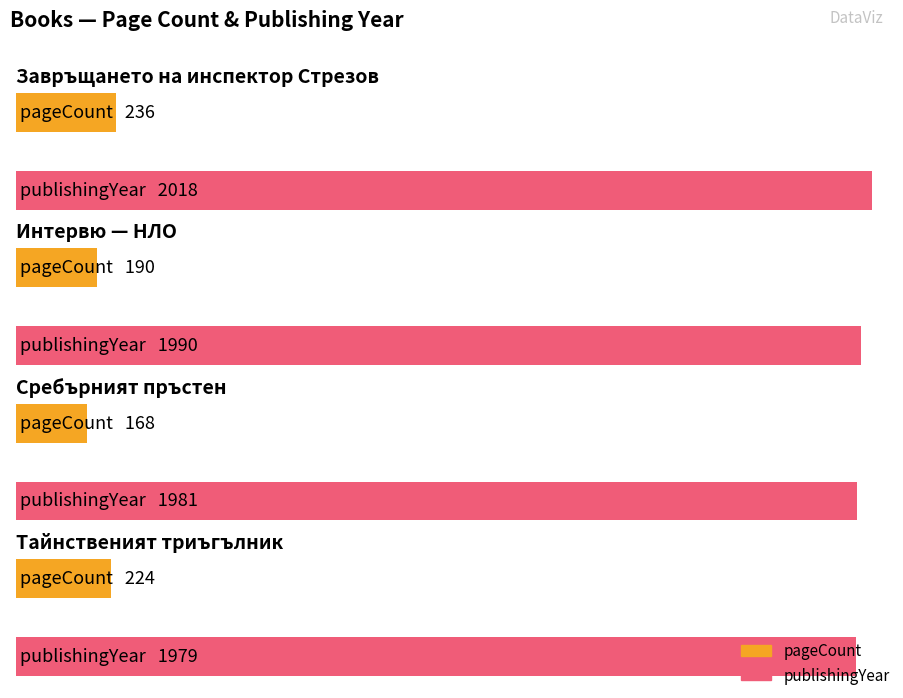

How many bars are there in total?

8